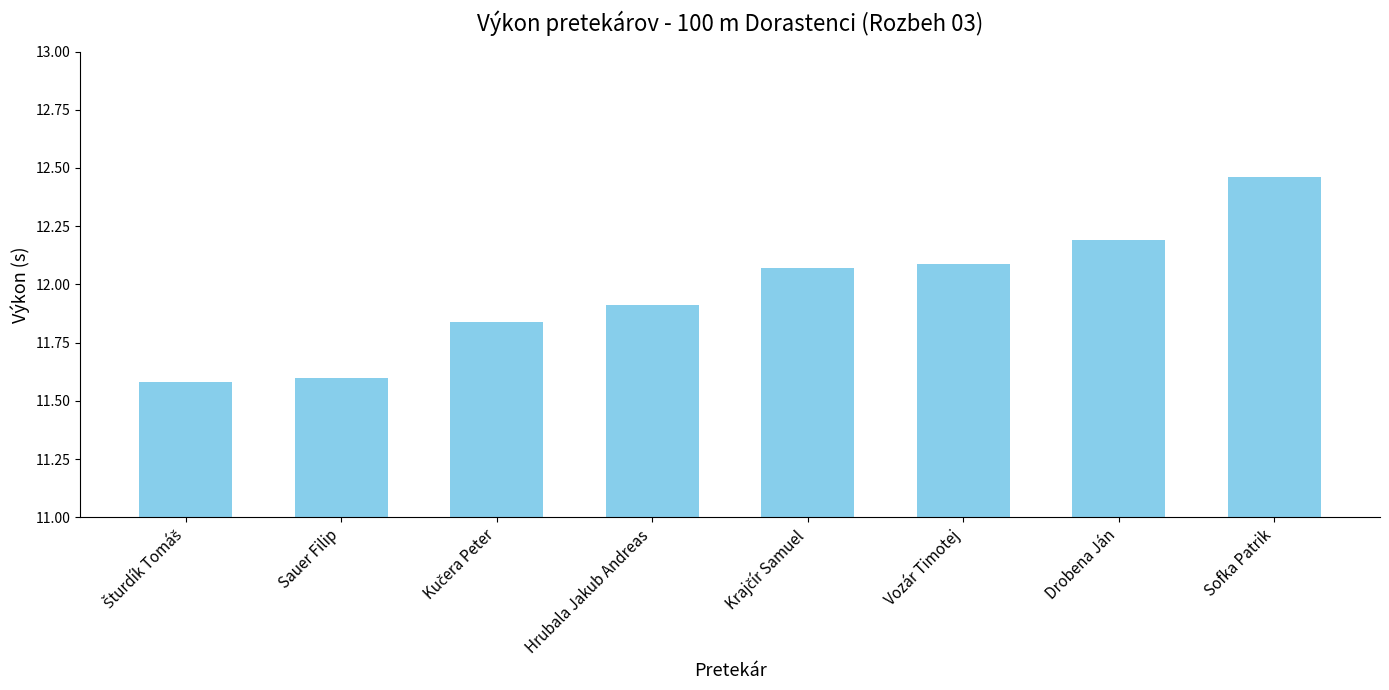

What is the change in value from Sauer Filip to Drobena Ján?

+0.6